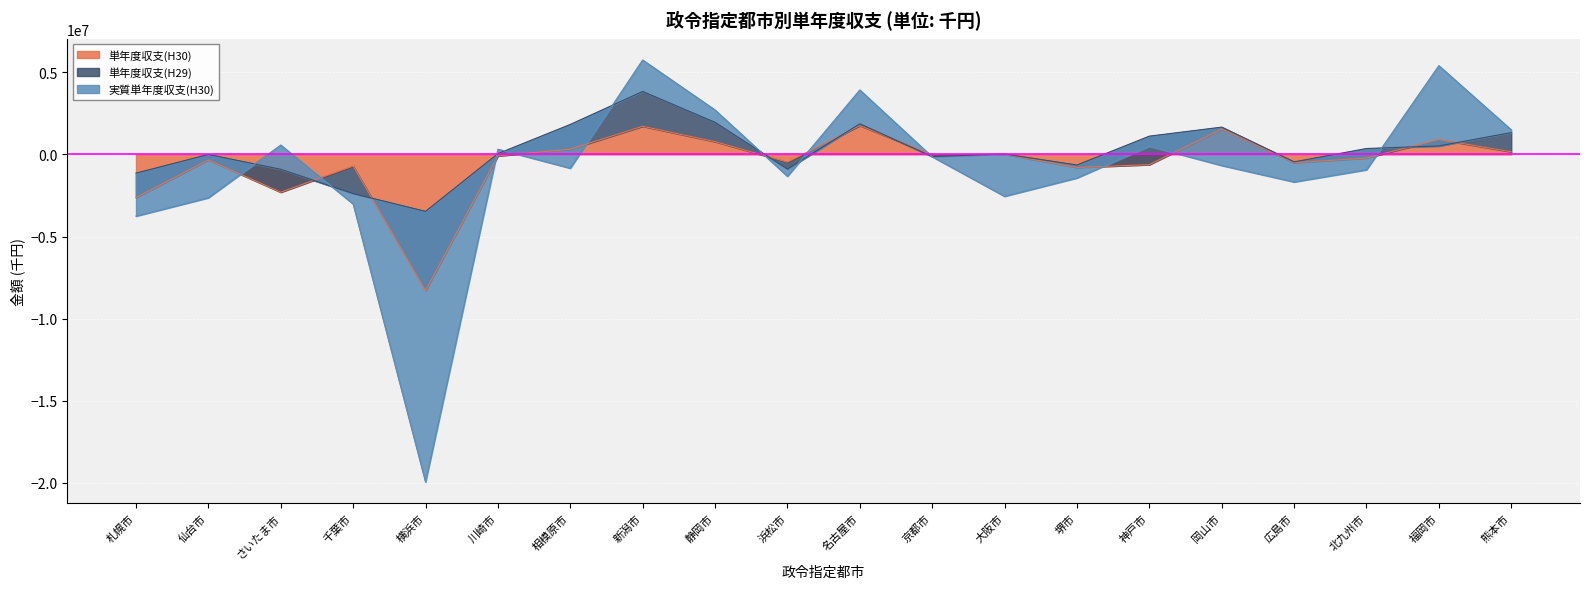

What is the label of the 17th point from the right?

千葉市